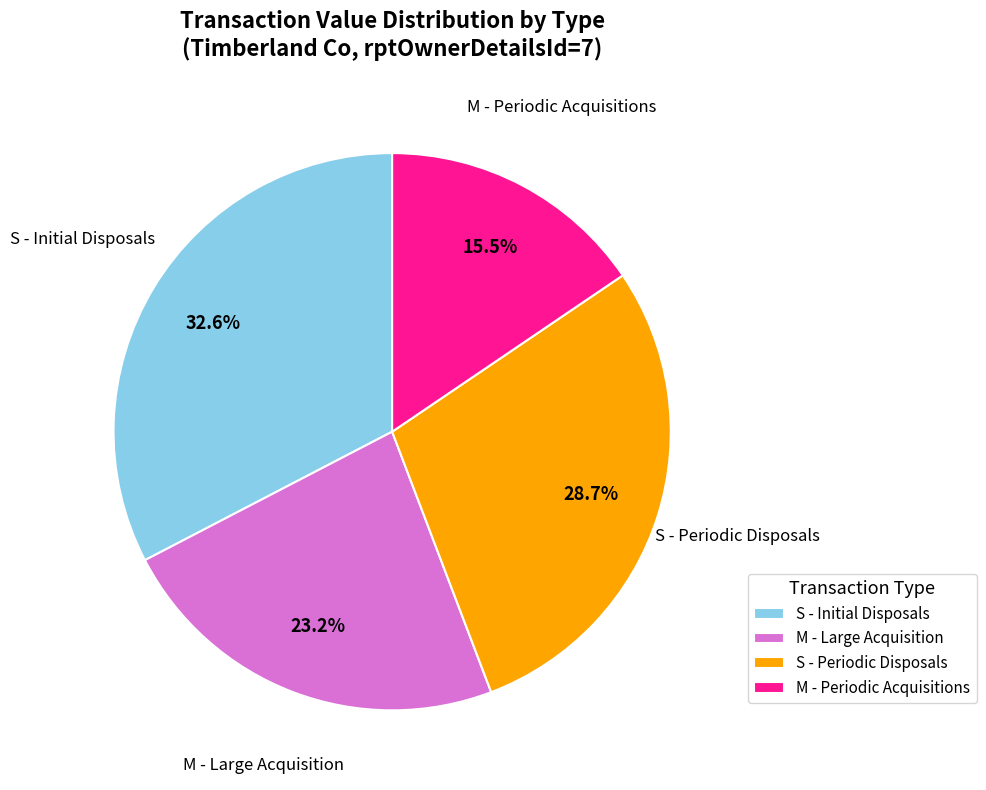

Which category has the smallest portion of the pie?

M - Periodic Acquisitions